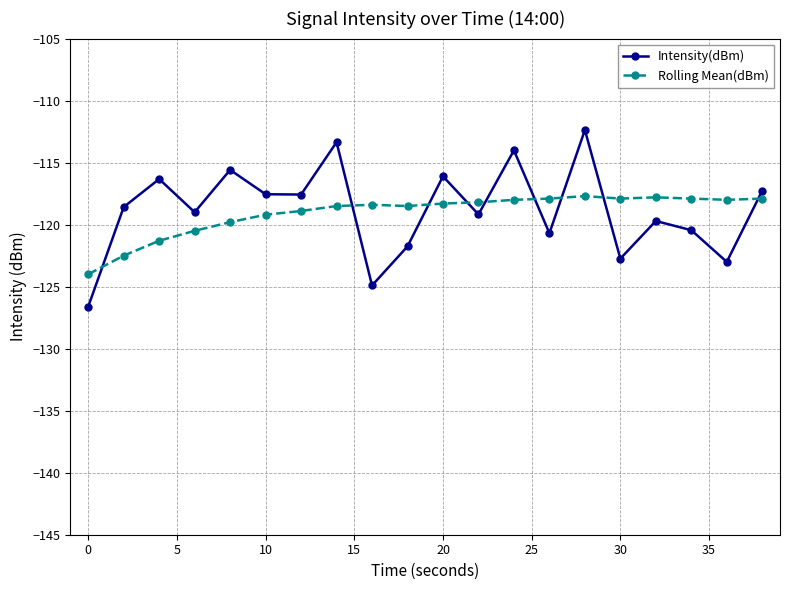

Which series has the largest range (max minus min)?

Intensity(dBm)